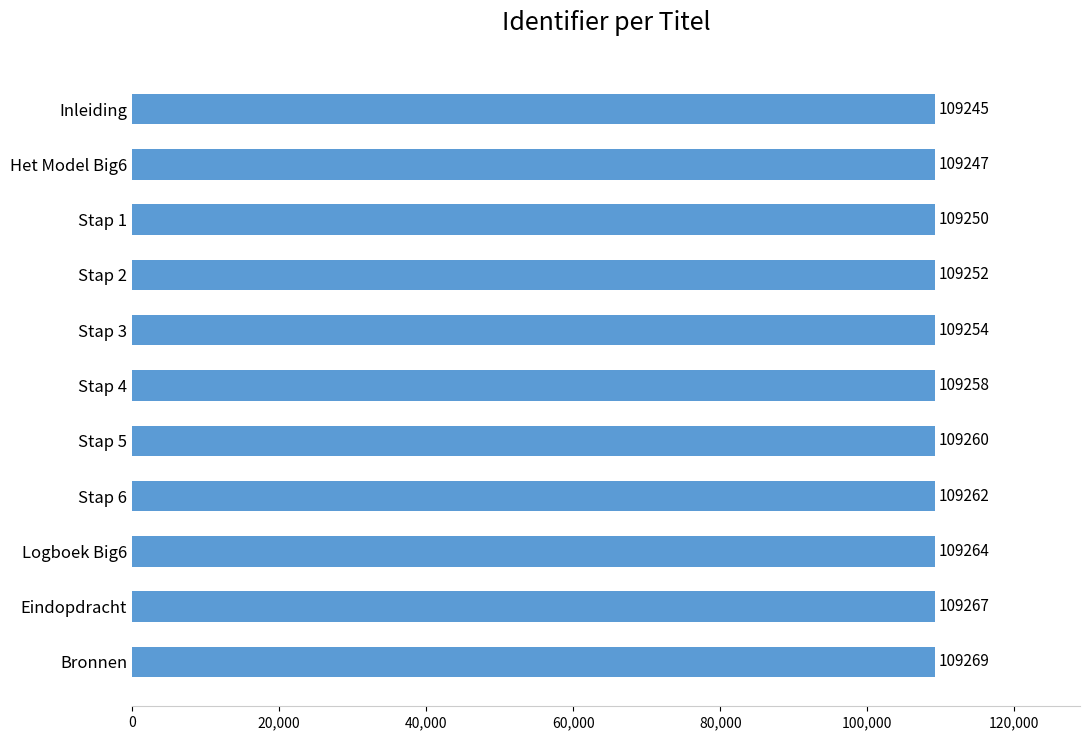

The value at Eindopdracht is 144773. True or false?

False